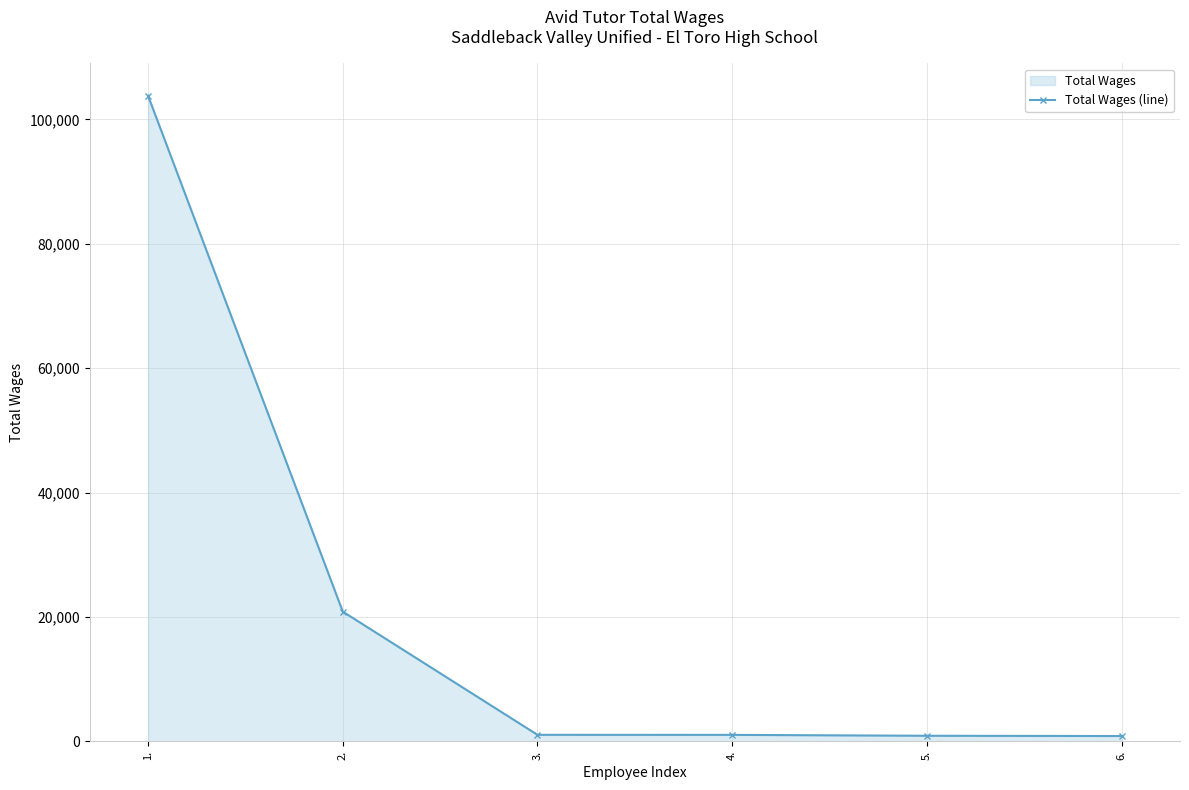

How many data points are less than 1048?

3